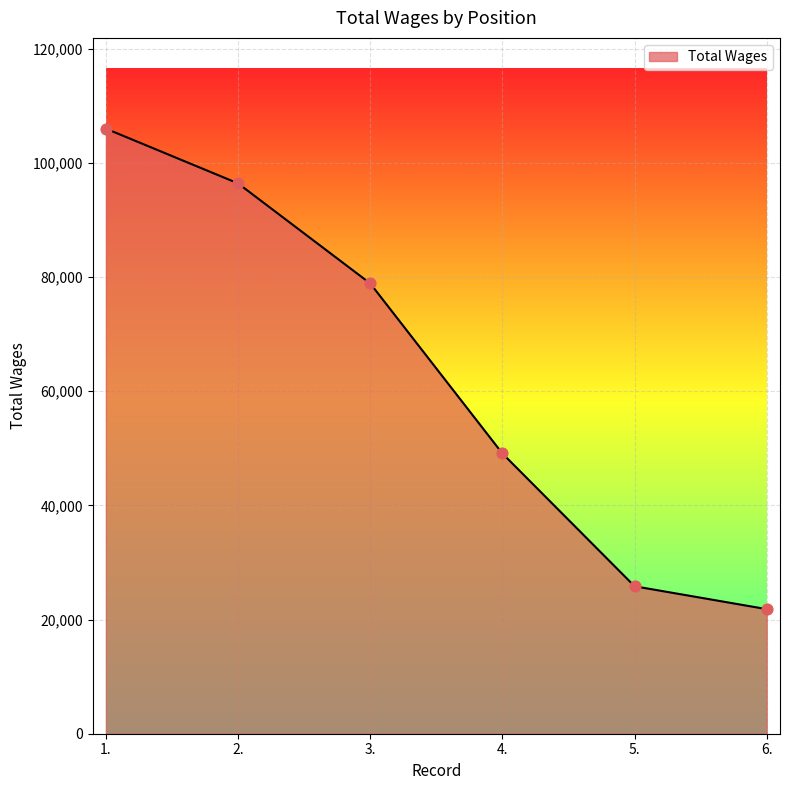

What is the change in value from 2. to 6.?

-74587